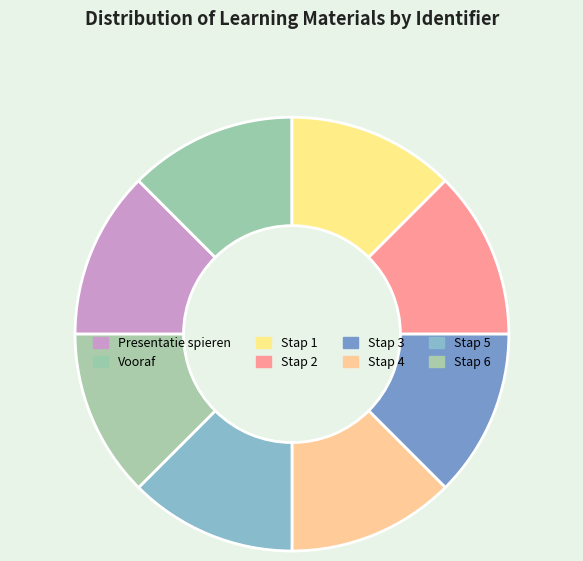

Which category has the biggest portion of the pie?

Stap 4 - bepaal of je goede websites